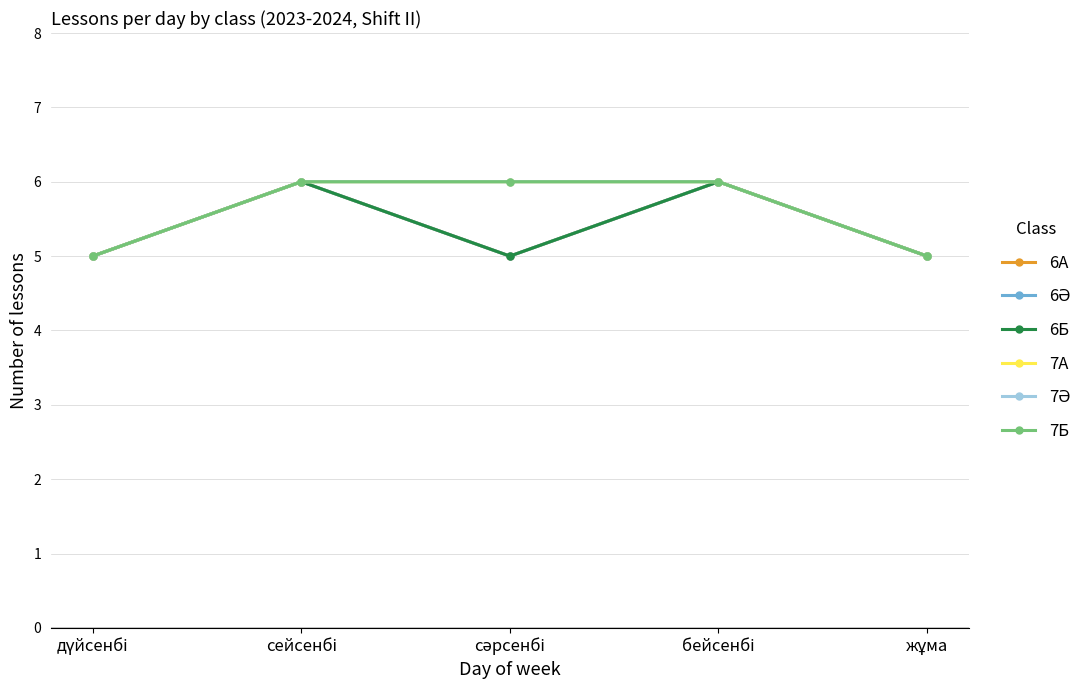

What position from the left is сәрсенбі?

3